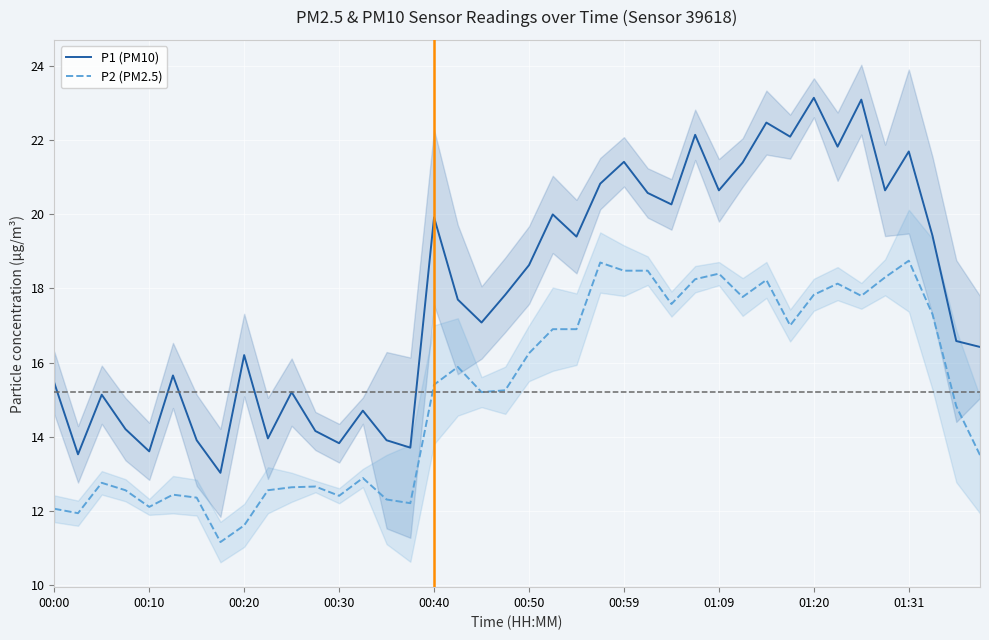

What is the total value across all series at 31?

39.1